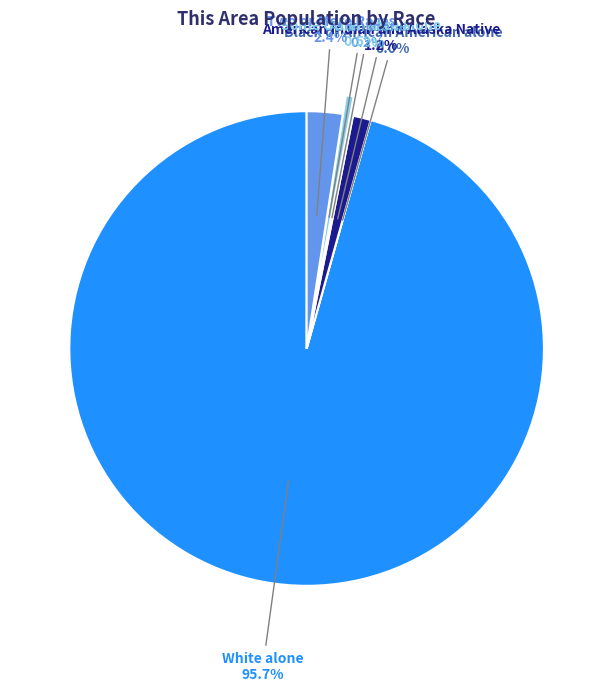

How much of the chart is everything except Asian alone?

99.8%